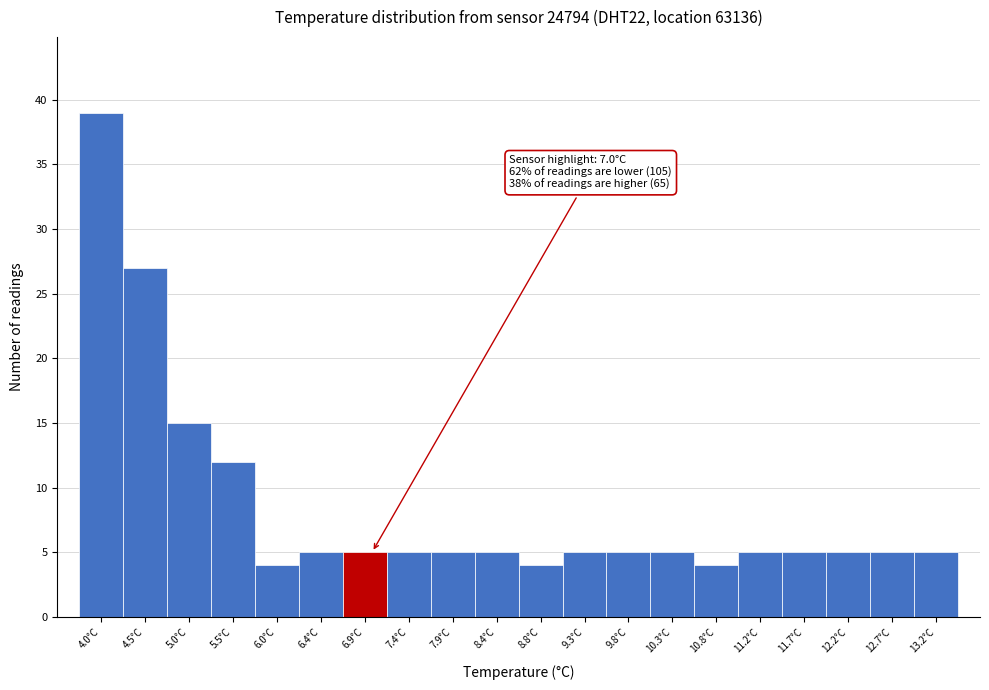

Over which range of the x-axis is the bar tallest?

3.80 to 4.28